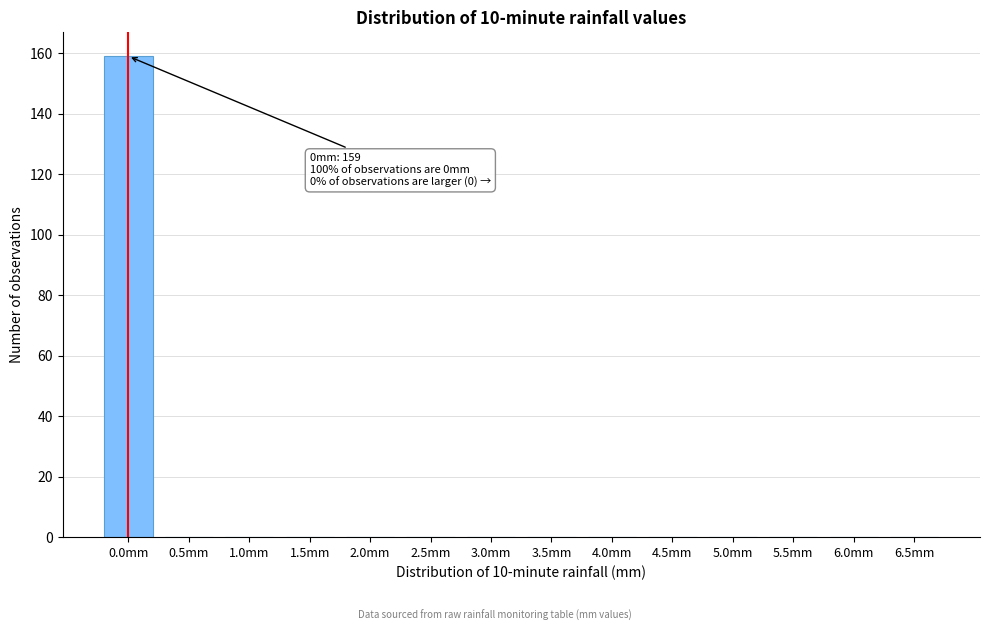

Reading left to right, list all the values displayed in this chart.

0.0mm=159	0.5mm=0	1.0mm=0	1.5mm=0	2.0mm=0	2.5mm=0	3.0mm=0	3.5mm=0	4.0mm=0	4.5mm=0	5.0mm=0	5.5mm=0	6.0mm=0	6.5mm=0